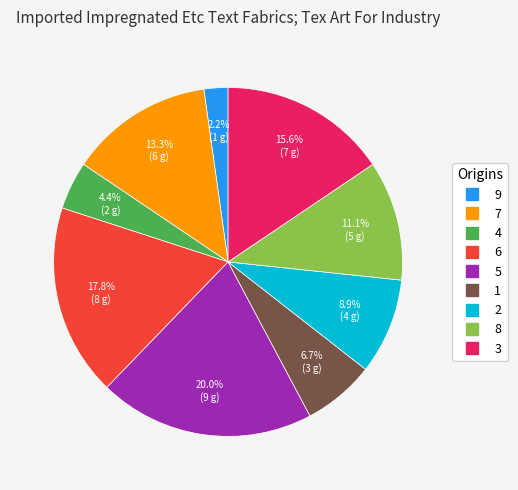

Rank the categories by value from highest to lowest.

5, 6, 3, 7, 8, 2, 1, 4, 9